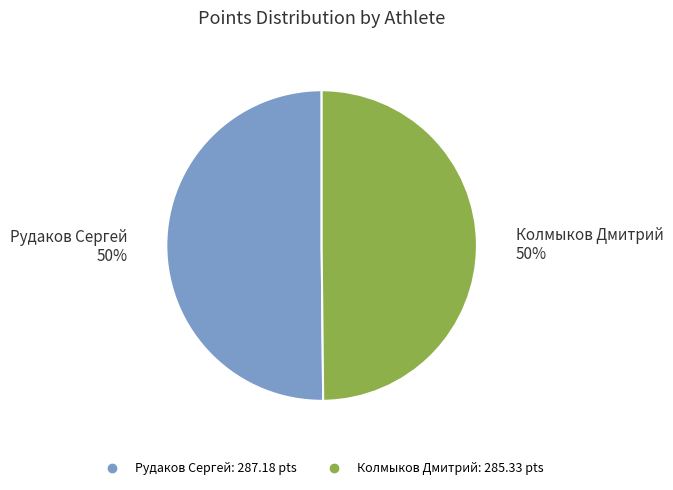

The Рудаков Сергей slice represents 44% of the pie. True or false?

False